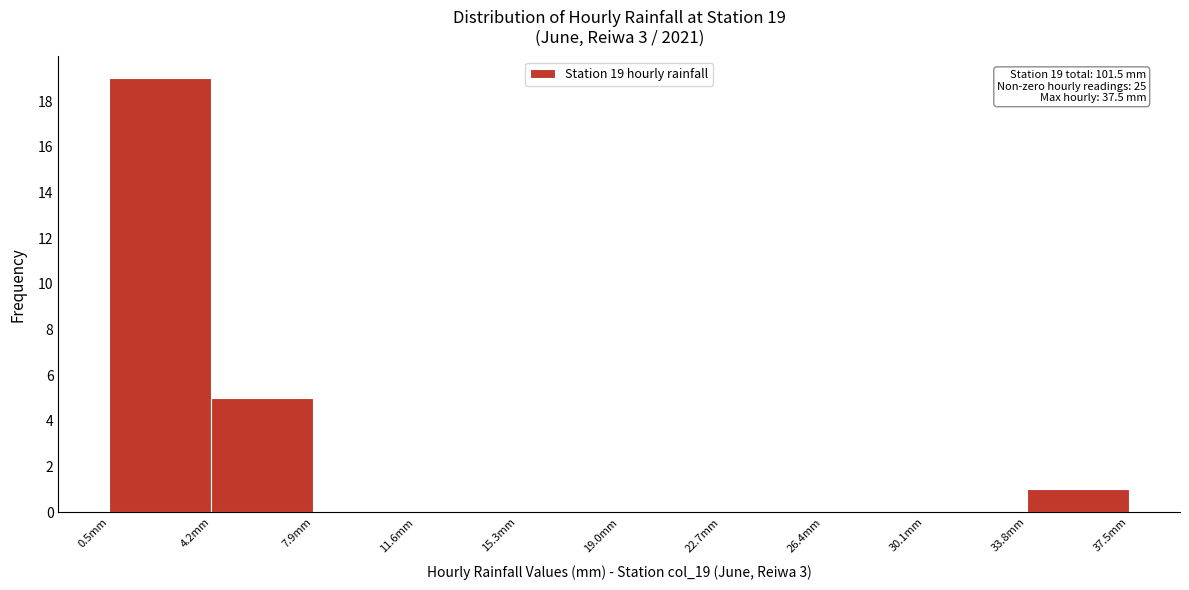

Which range on the x-axis has the tallest bar?

0.5 to 4.2